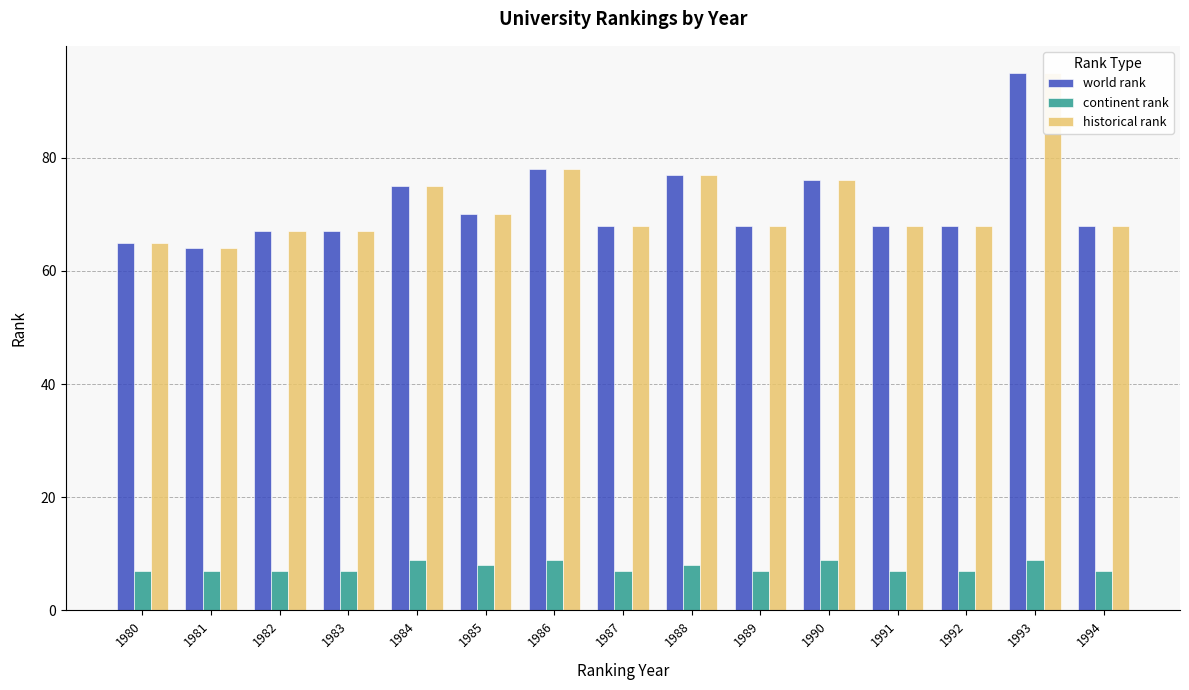

List the labels in order of world rank value, largest first.

1993, 1986, 1988, 1990, 1984, 1985, 1987, 1989, 1991, 1992, 1994, 1982, 1983, 1980, 1981